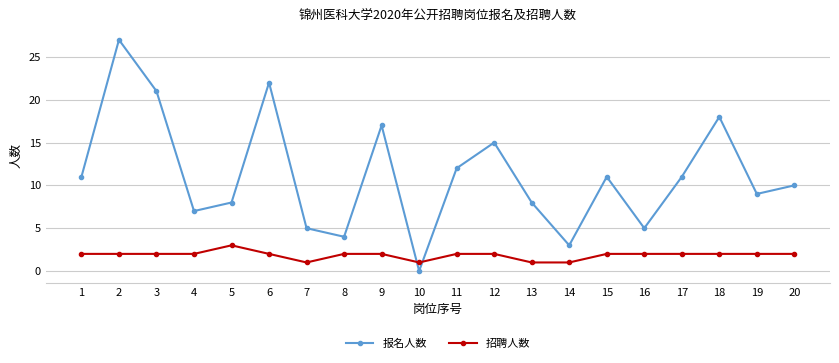

What is the maximum value shown in the chart?

27